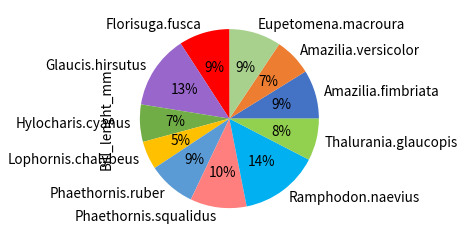

To the nearest percent, what is the difference between the Lophornis.chalybeus and Glaucis.hirsutus slice percentages?

8%